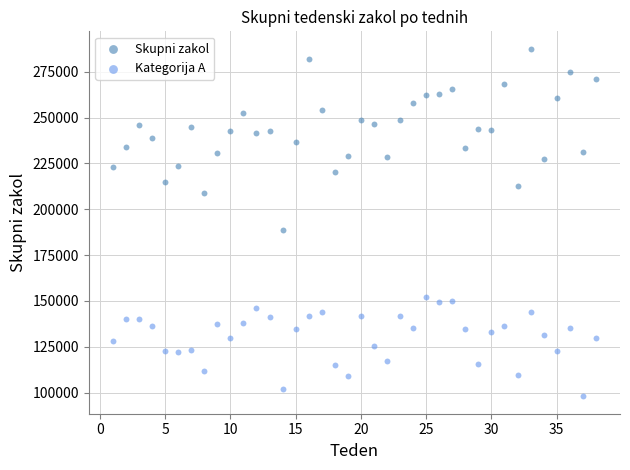

Which series has the largest Y range (max minus min)?

Skupni zakol